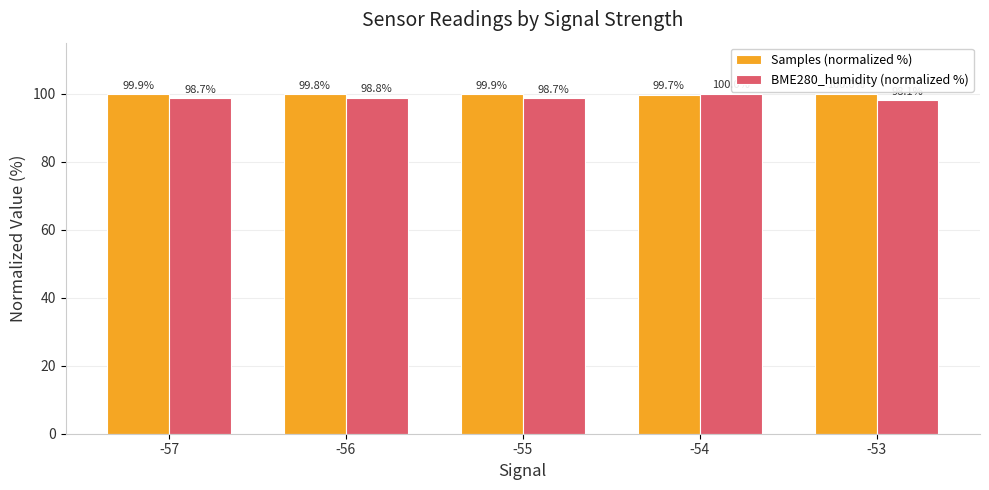

What is the difference between the maximum and minimum values in the Samples (normalized %) series?

0.3